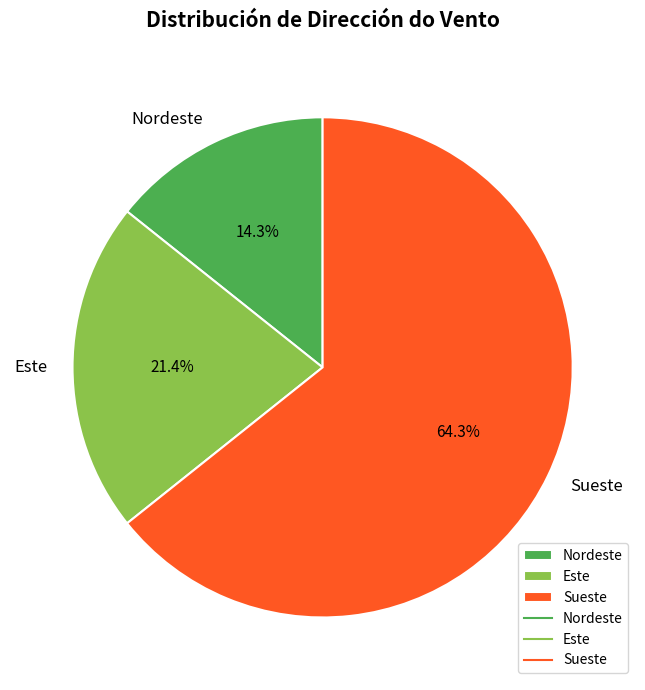

What is the smallest slice in the pie chart?

Nordeste